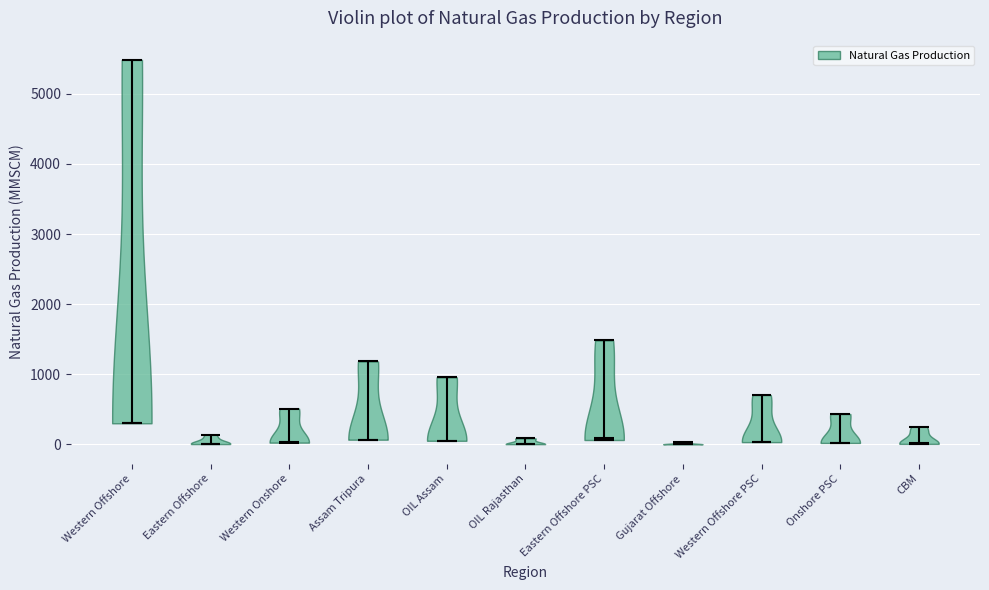

Reading left to right, read every violin against the y-axis: where its median line is, and the lowest and highest points it reaches. The values are not printed on the chart, so give them approximately, as read against the axis.

Western Offshore: median line 300, lowest point 300, highest point 5500
Eastern Offshore: median line 0, lowest point 0, highest point 100
Western Onshore: median line 0, lowest point 0, highest point 500
Assam Tripura: median line 100, lowest point 100, highest point 1200
OIL Assam: median line 100, lowest point 100, highest point 1000
OIL Rajasthan: median line 0, lowest point 0, highest point 100
Eastern Offshore PSC: median line 100, lowest point 100, highest point 1500
Gujarat Offshore: median line 0, lowest point 0, highest point 0
Western Offshore PSC: median line 0, lowest point 0, highest point 700
Onshore PSC: median line 0, lowest point 0, highest point 400
CBM: median line 0, lowest point 0, highest point 300